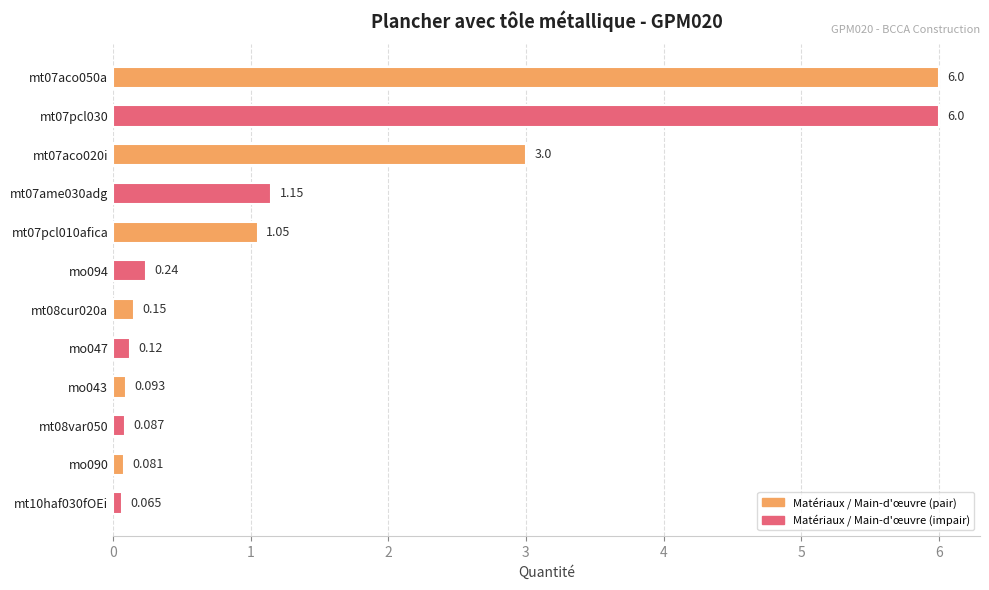

List the labels in order of value, largest first.

mt07aco050a, mt07pcl030, mt07aco020i, mt07ame030adg, mt07pcl010afica, mo094, mt08cur020a, mo047, mo043, mt08var050, mo090, mt10haf030fOEi